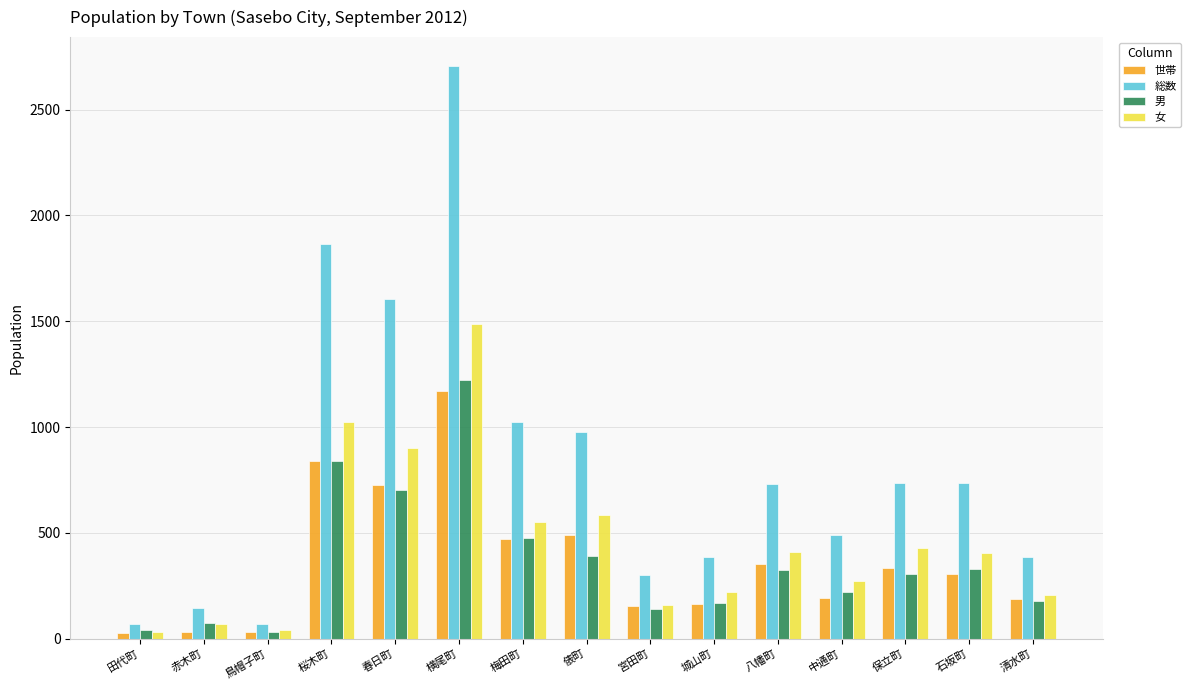

What is the sum of all 総数 values?

12240